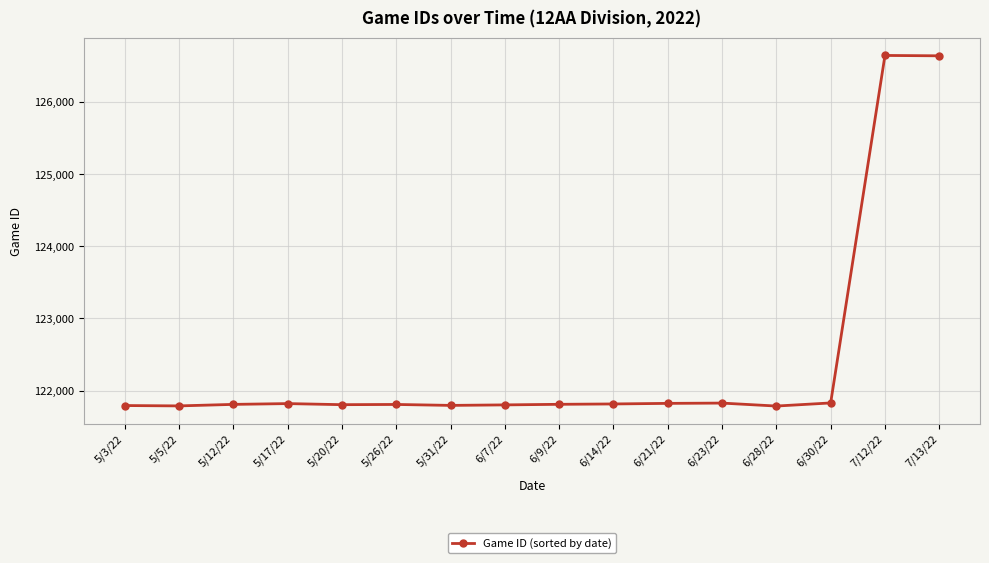

What is the smallest value displayed?

121786